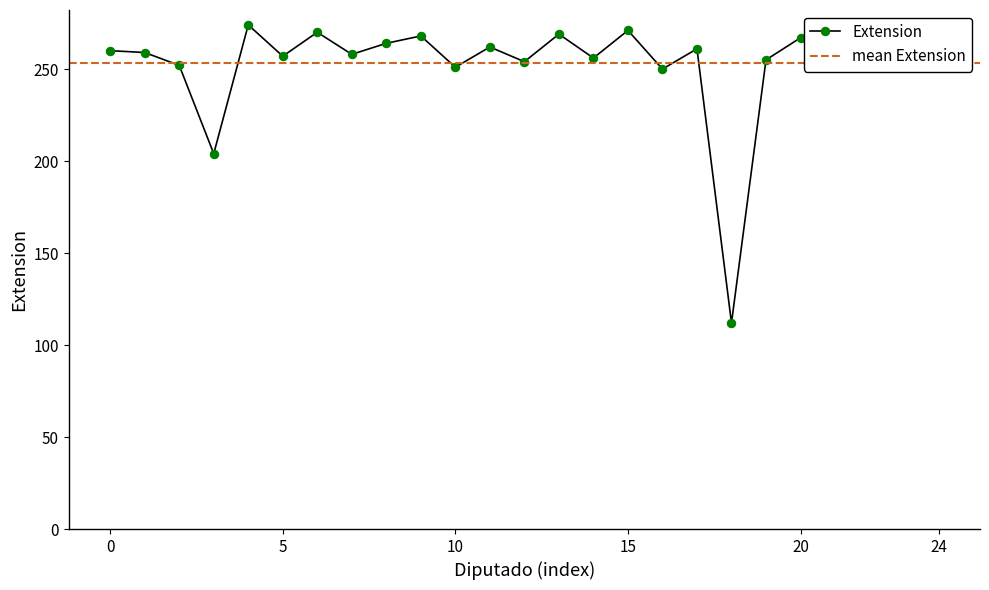

What is the lowest value of the Extension series?

112